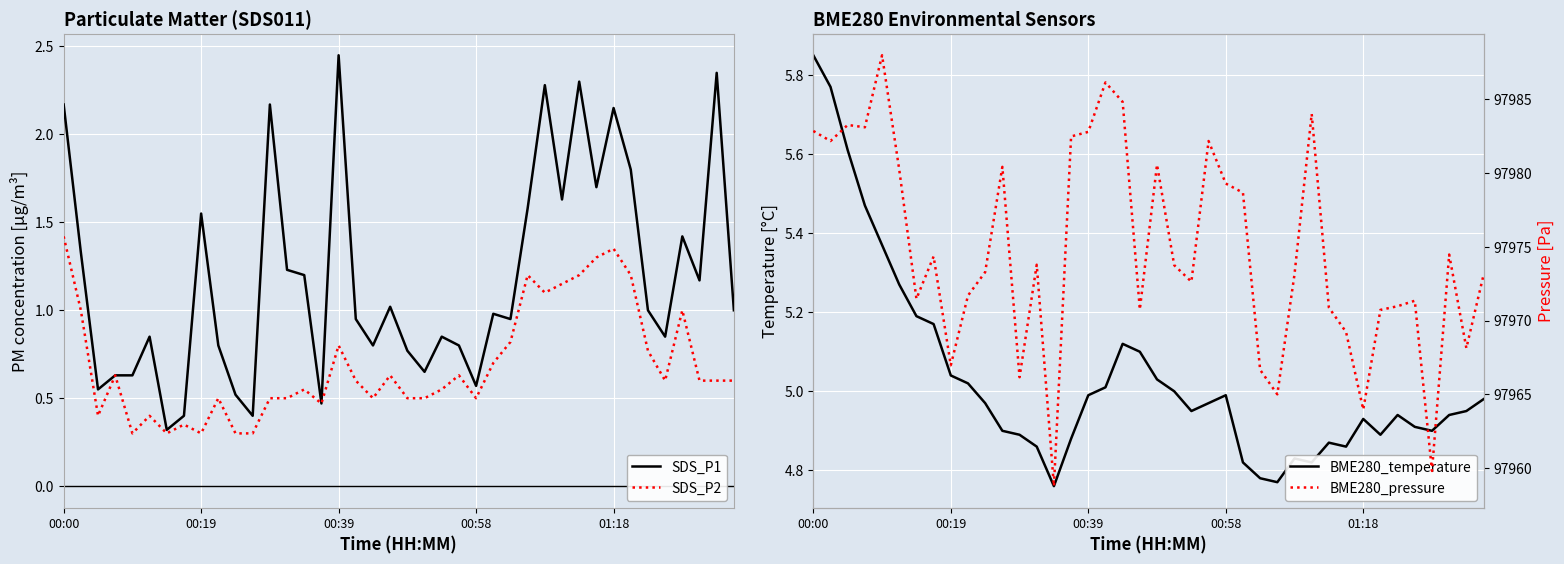

The BME280_temperature series shows 4.9 at 11. True or false?

True